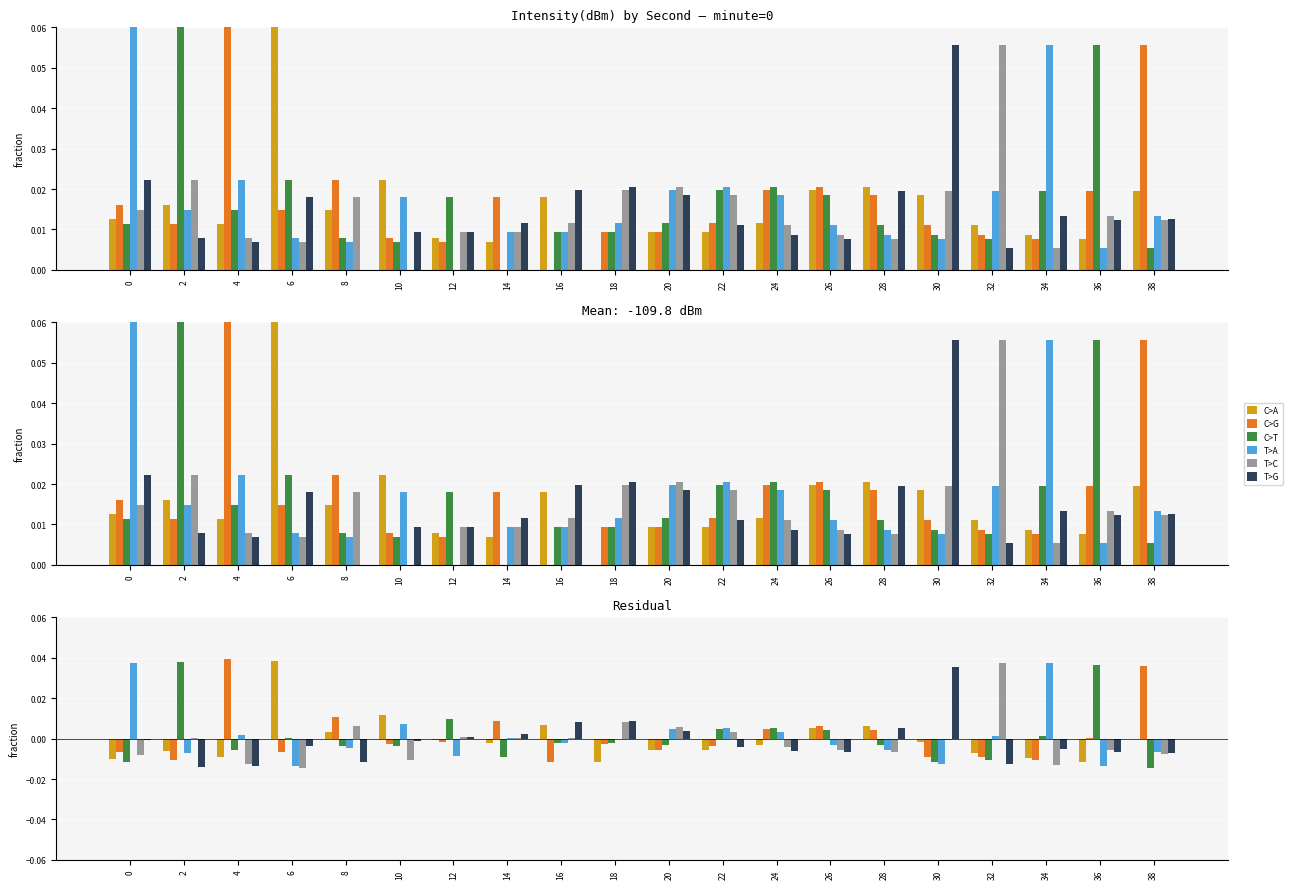

Rank the series by their maximum value, from highest to lowest.

C>G, C>A, C>T, T>C, T>A, T>G